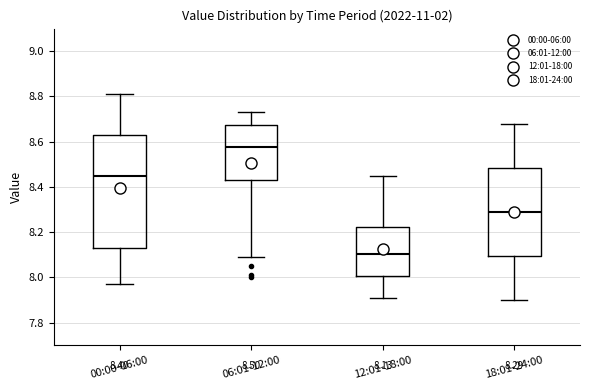

Comparing the boxes themselves (not the whiskers), which one is the tallest?

00:00-06:00